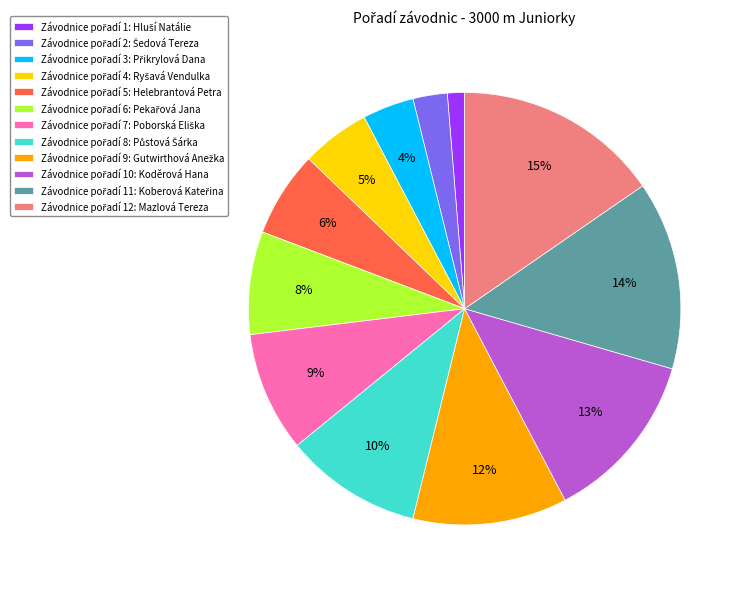

Does any single category account for the majority?

No